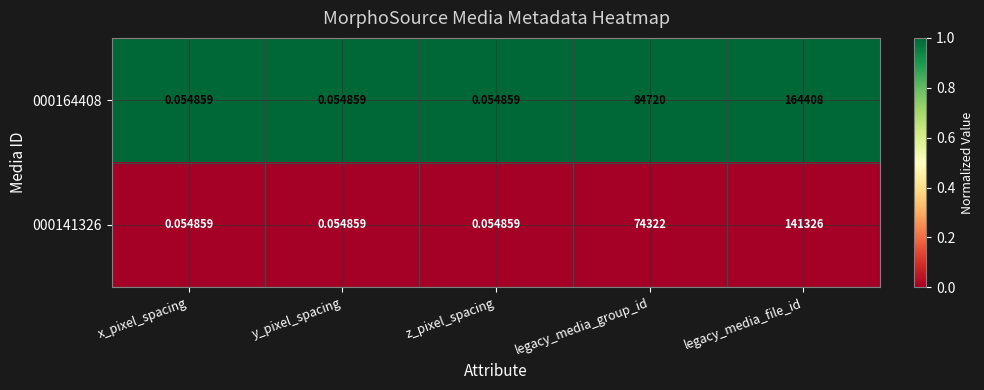

At which category does the chart reach its peak across all series?

legacy_media_file_id